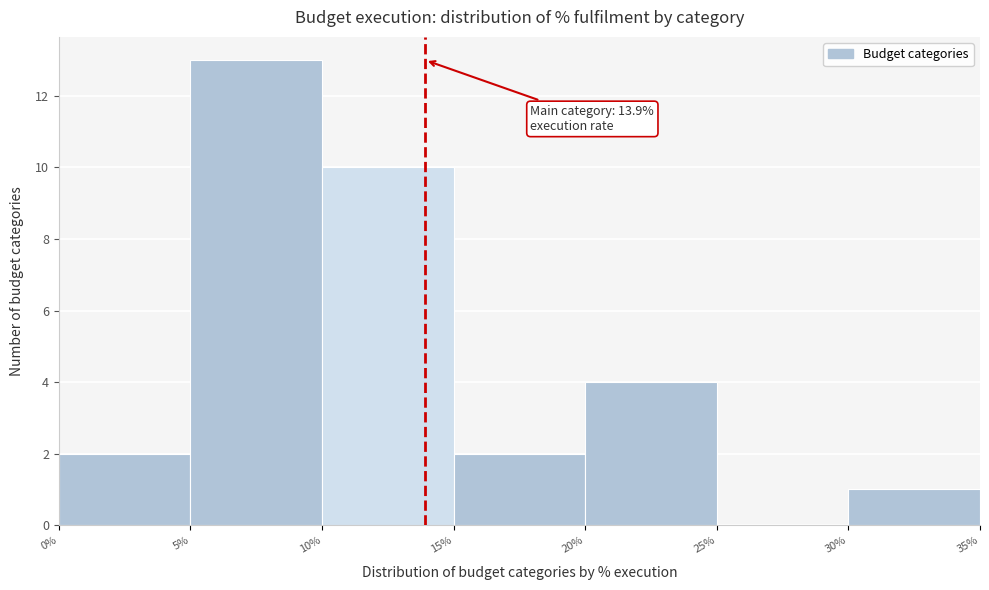

Over which range of the x-axis is the bar tallest?

5% to 10%